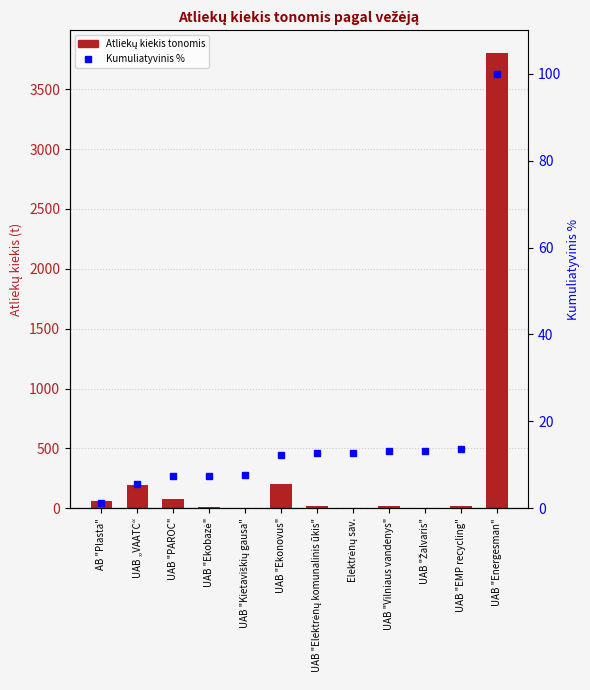

How many data points in % cumulative rank are above 12?

7